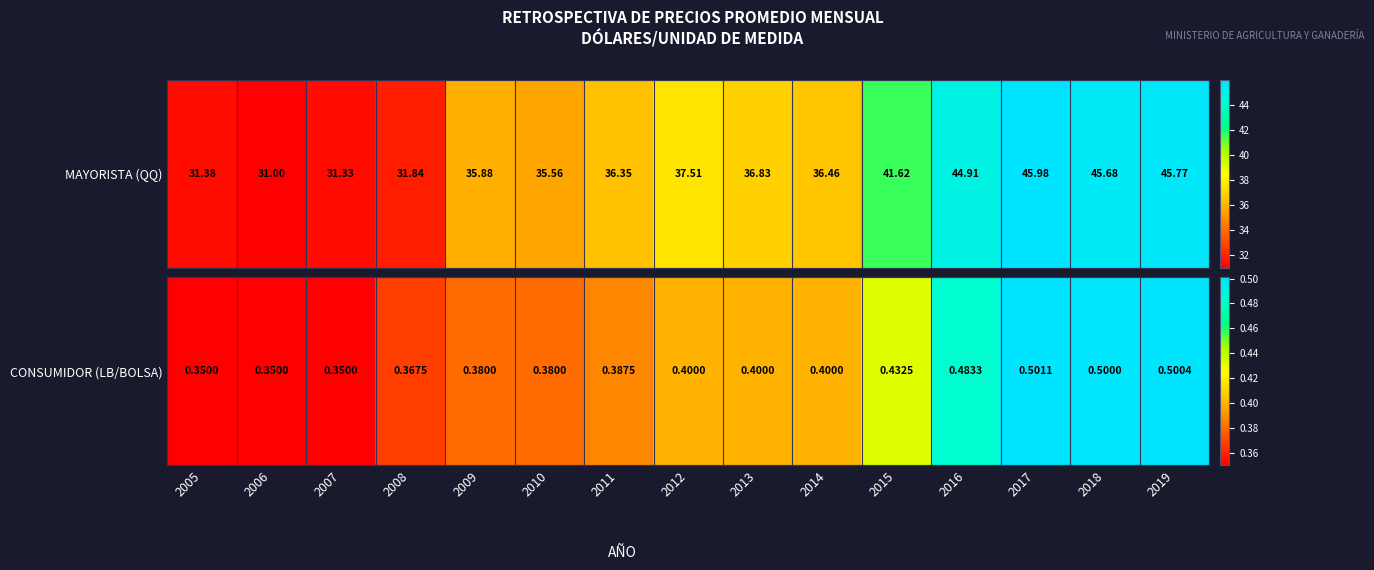

Rank the categories by value from lowest to highest.

2005, 2006, 2007, 2008, 2009, 2010, 2011, 2012, 2013, 2014, 2015, 2016, 2018, 2019, 2017